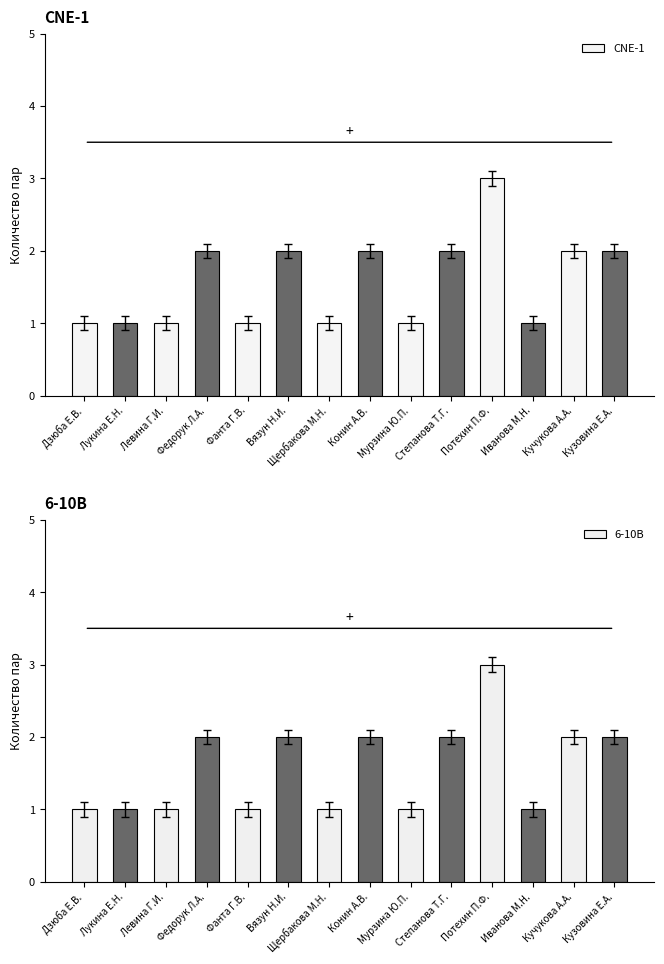

What is the minimum value shown in the chart?

1